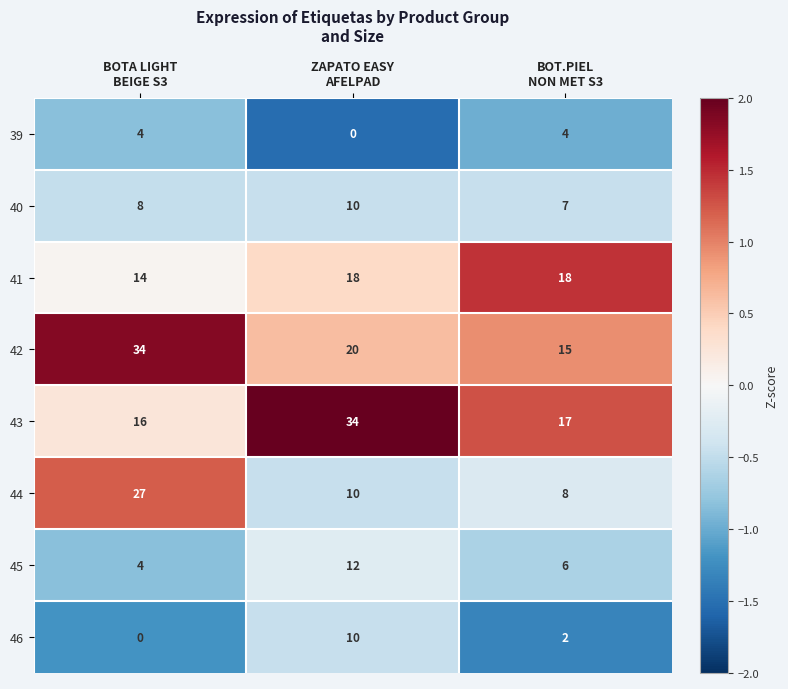

What is the maximum value for 46?

10